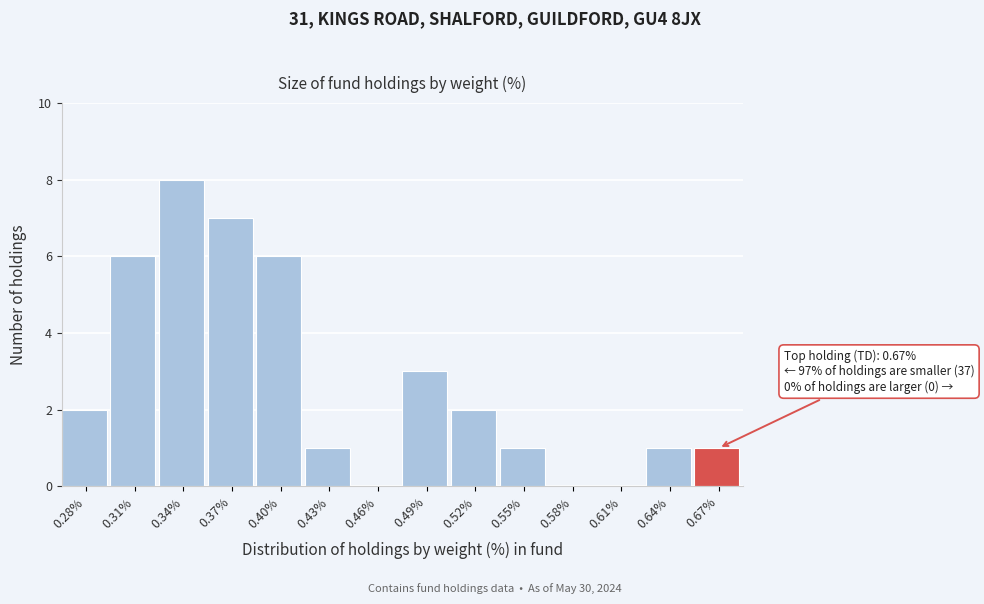

Reading right to left, extract all data points from this chart.

0.67%=1	0.64%=1	0.61%=0	0.58%=0	0.55%=1	0.52%=2	0.49%=3	0.46%=0	0.43%=1	0.40%=6	0.37%=7	0.34%=8	0.31%=6	0.28%=2